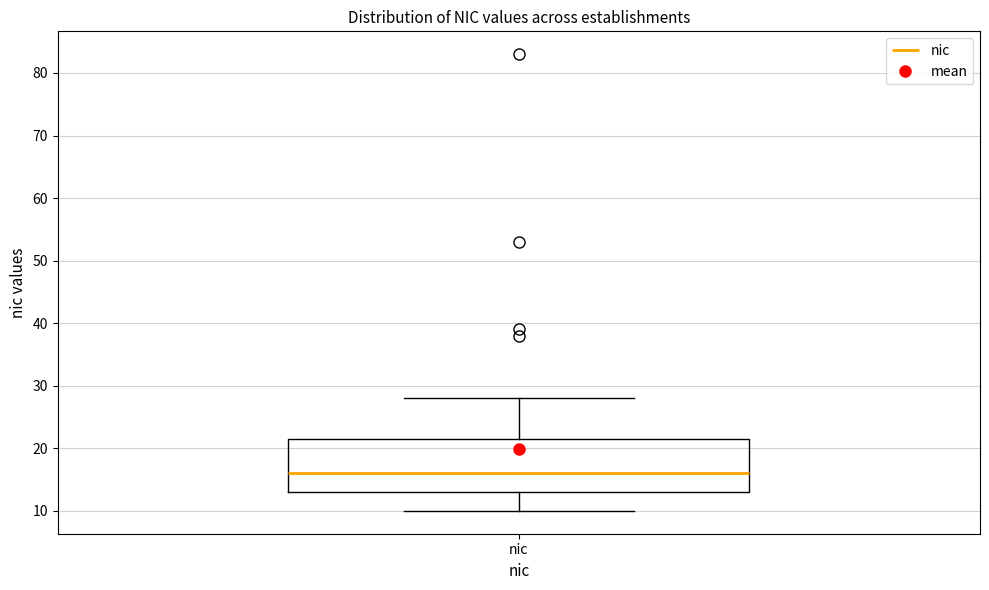

Transcribe this box plot: give where the median line is, the range the box spans, and where the two whiskers end, as read against the y-axis. The values are not printed on the chart, so give them approximately, as read against the axis.

median 16, box 13 to 22, whiskers 10 to 28